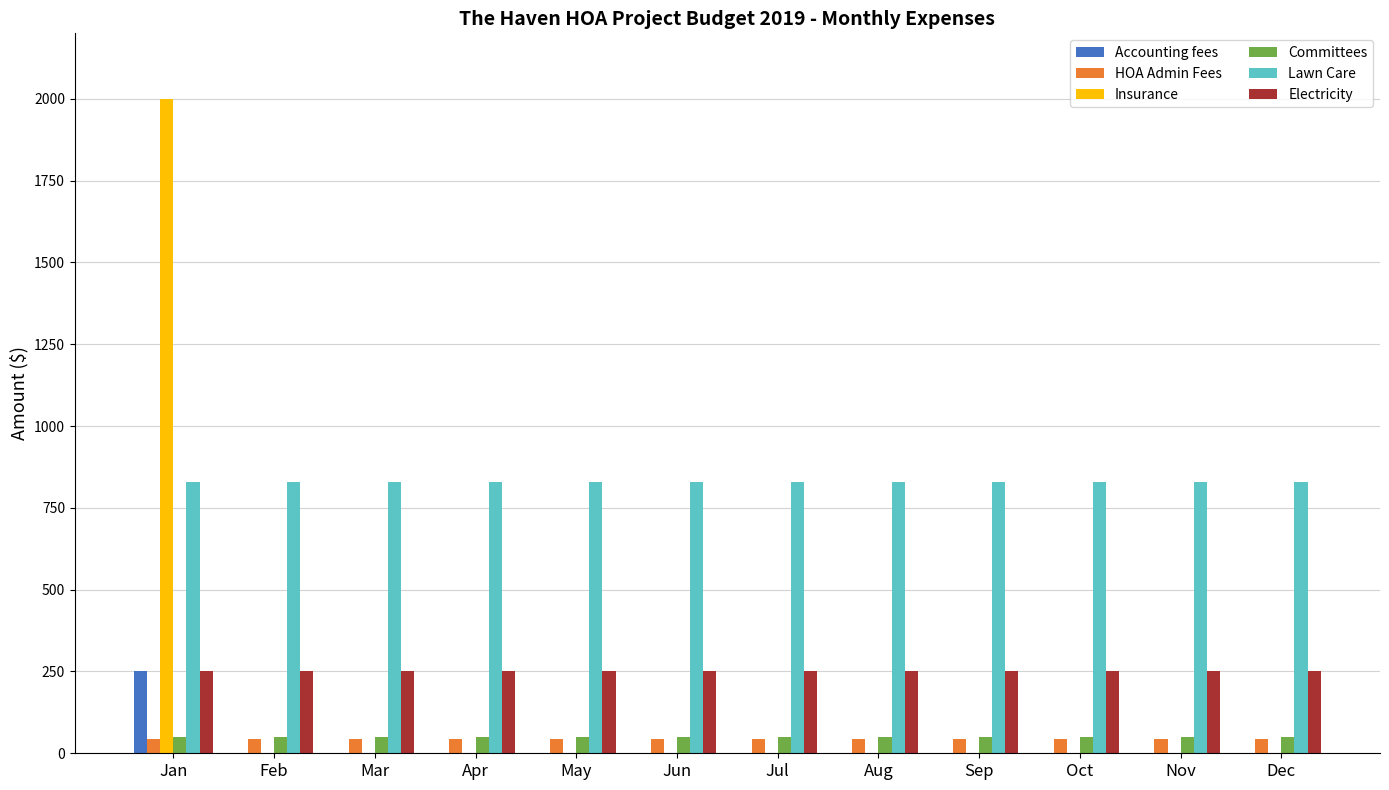

What is the spread (max minus min) of values at May?

829